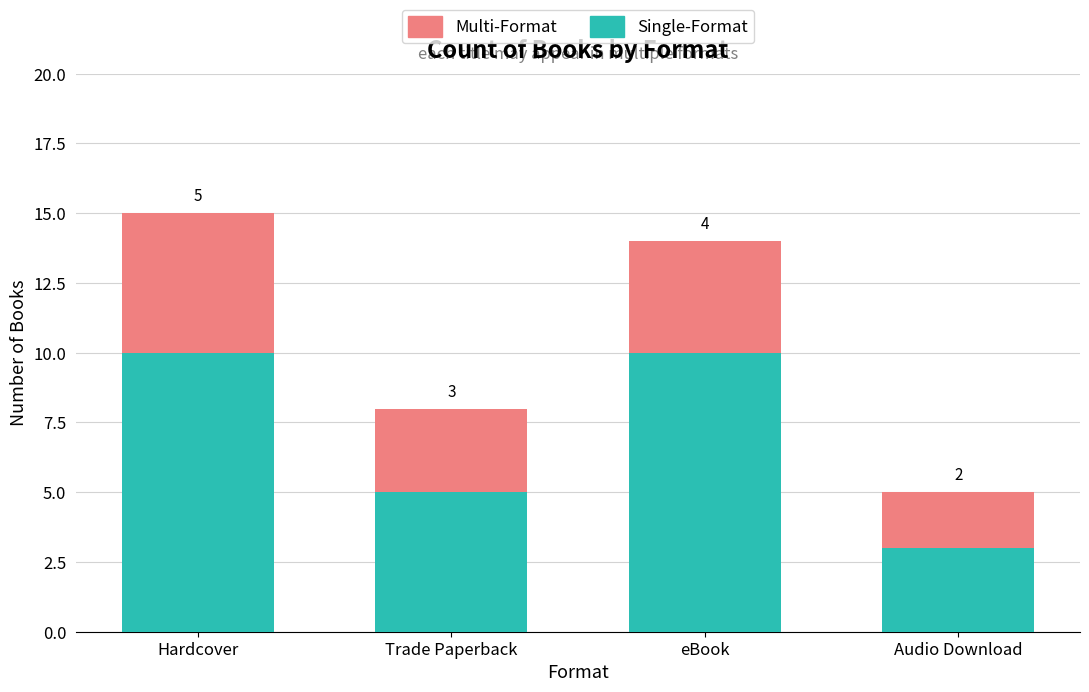

What is the total value across all series at Trade Paperback?

8